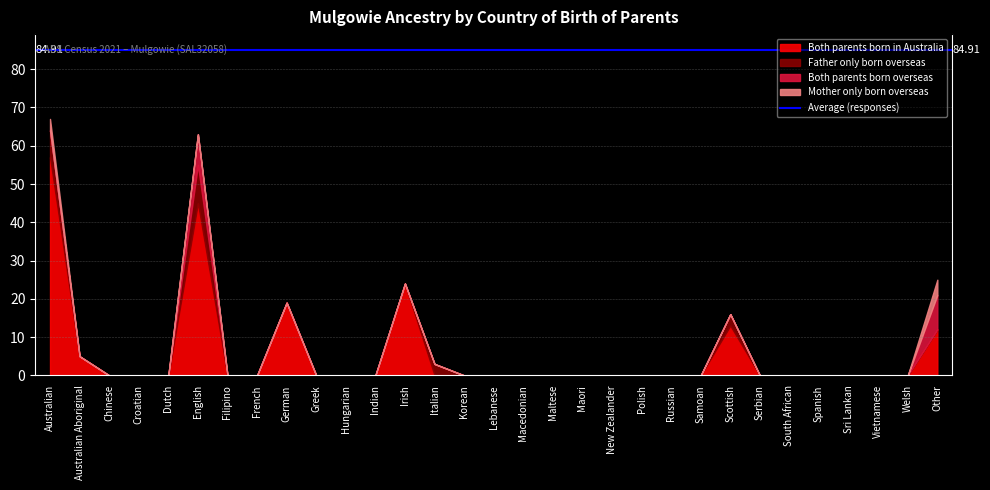

How many intersections are there between Father only born overseas and Both parents born in Australia?

1